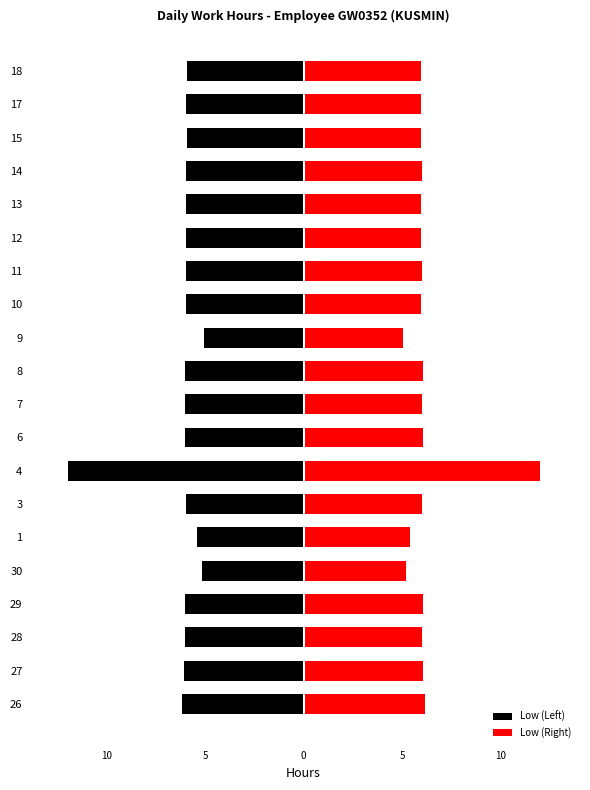

What is the average value of the Low (Right) series?

6.2